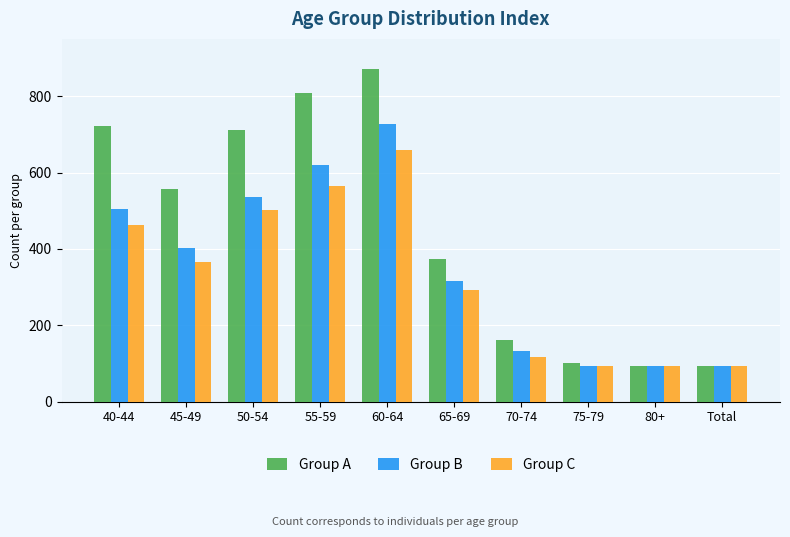

Is it true that Group A equals 57 at Total?

False